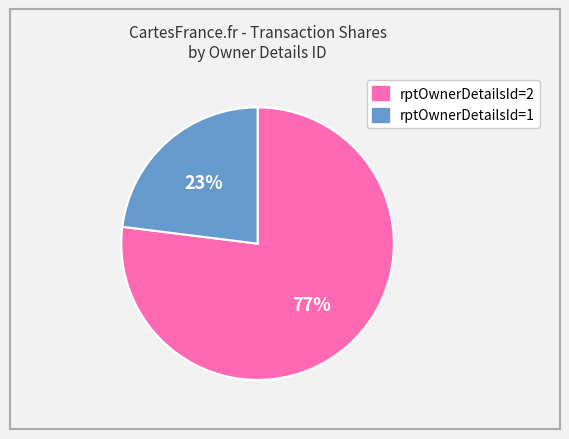

True or false: rptOwnerDetailsId=1 accounts for 29% of the total.

False